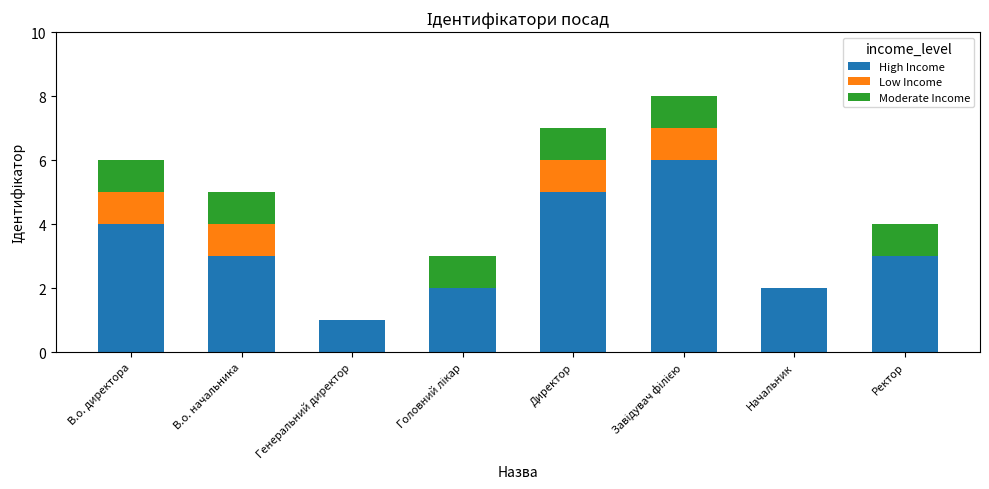

True or false: High Income has a value of 1 at Начальник.

False